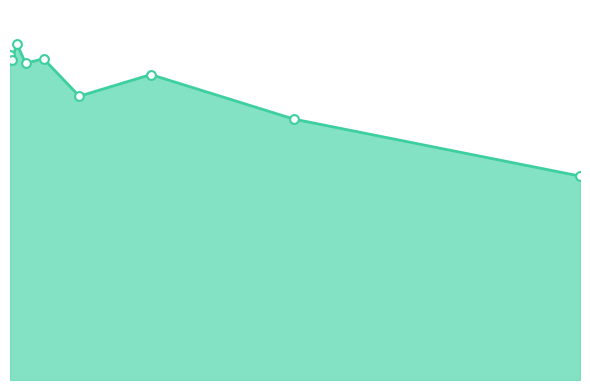

How many lines are shown in the chart?

1